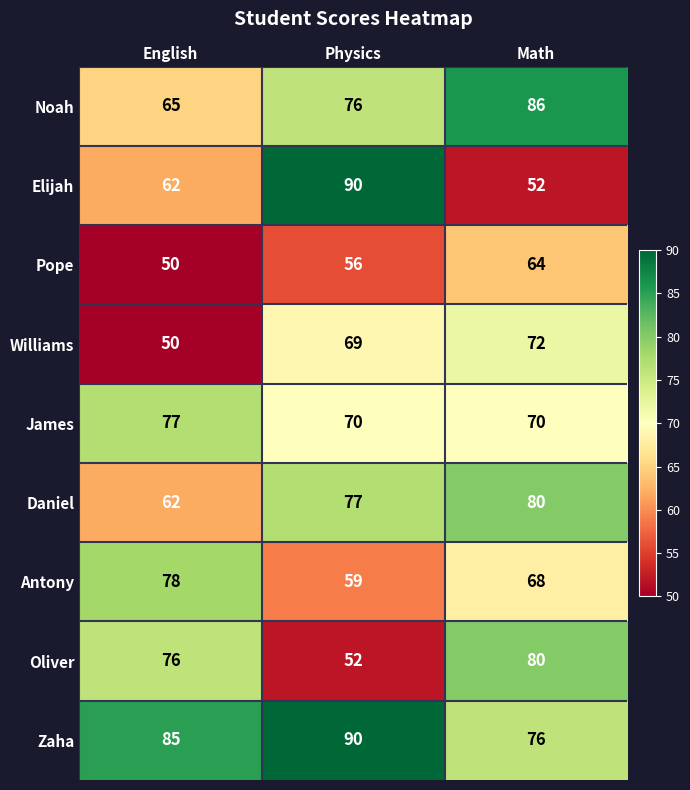

What is the greatest value displayed?

90